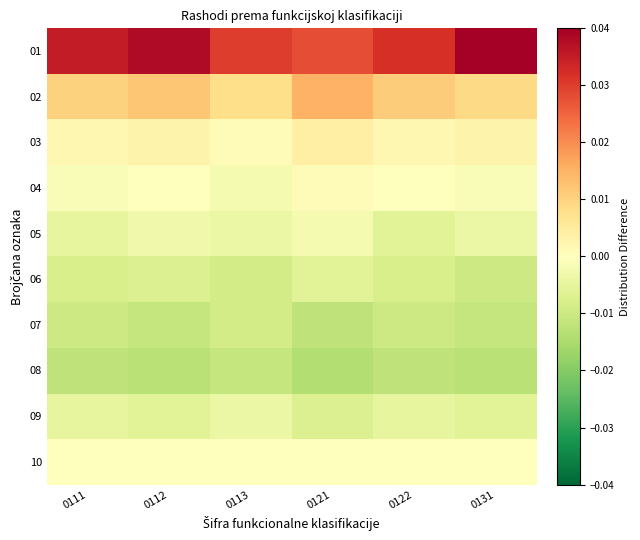

At which category does the chart reach its peak across all series?

0131